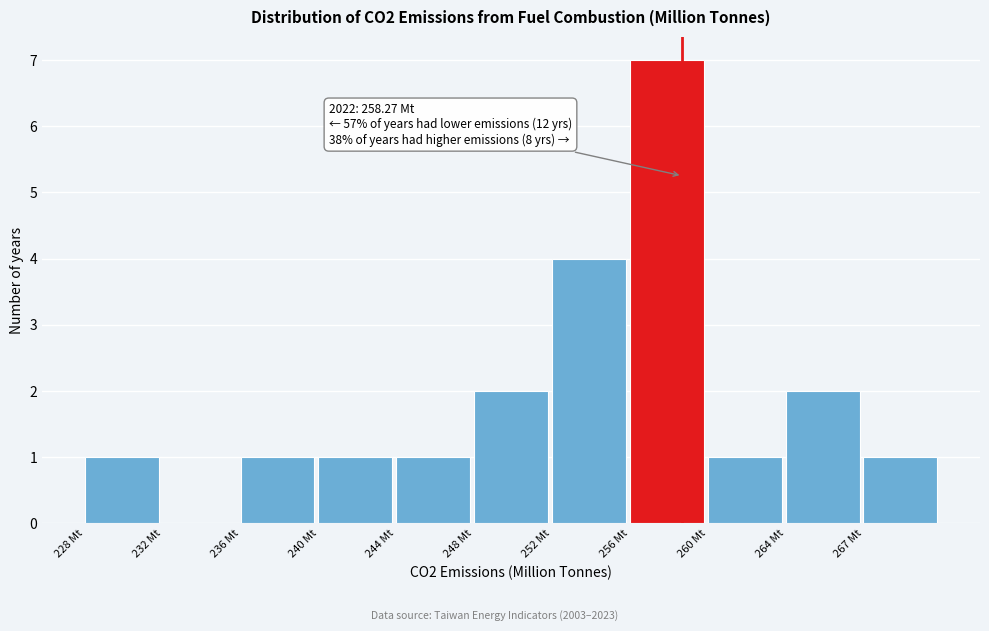

Reading left to right, transcribe all the data shown in this chart.

228 Mt=1	232 Mt=0	236 Mt=1	240 Mt=1	244 Mt=1	248 Mt=2	252 Mt=4	256 Mt=7	260 Mt=1	264 Mt=2	267 Mt=1